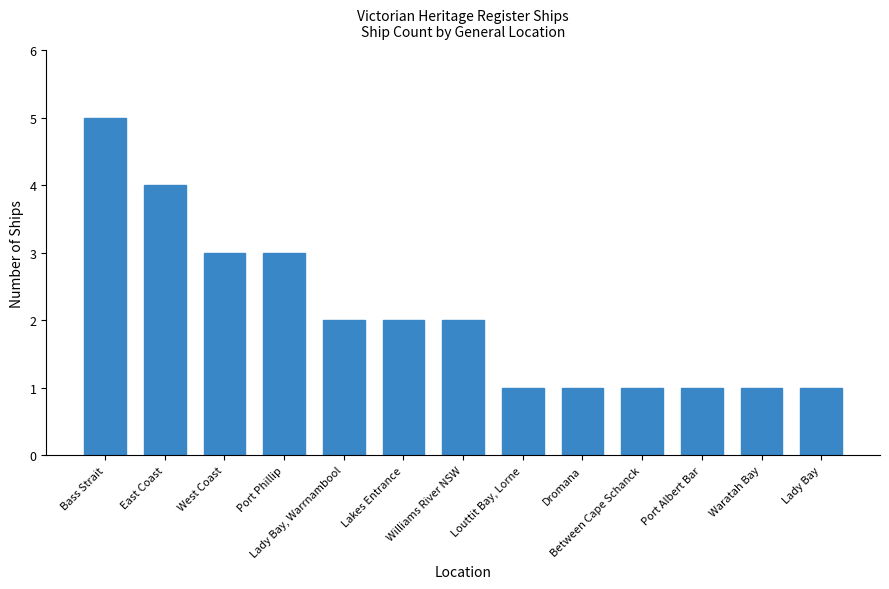

What position from the right is Dromana?

5